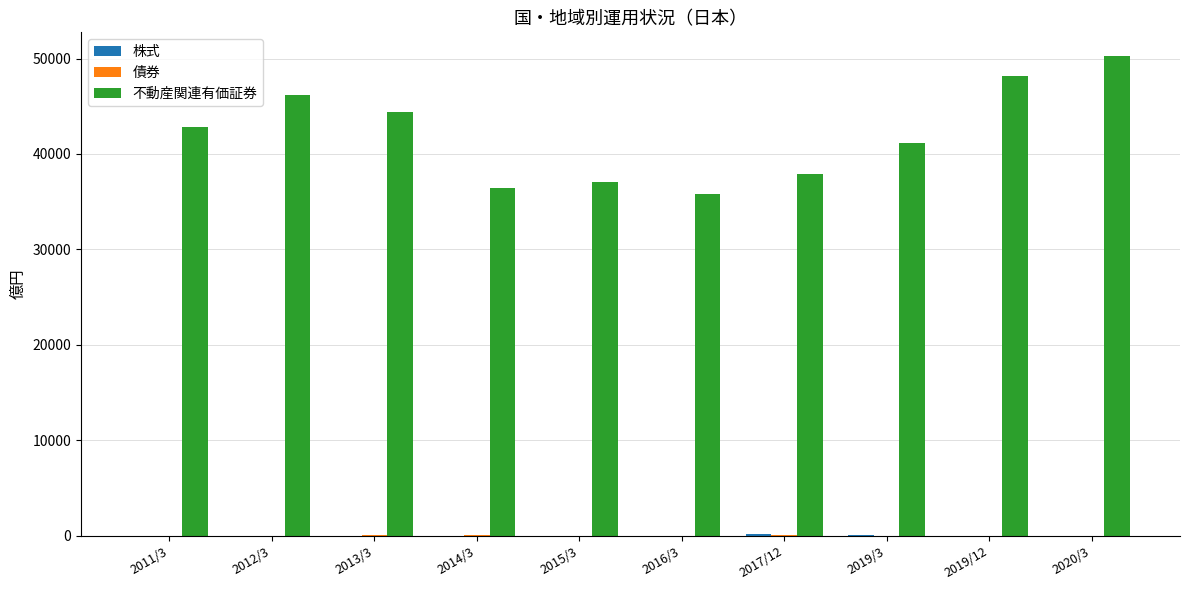

What is the sum of all 不動産関連有価証券 values?

420171.2